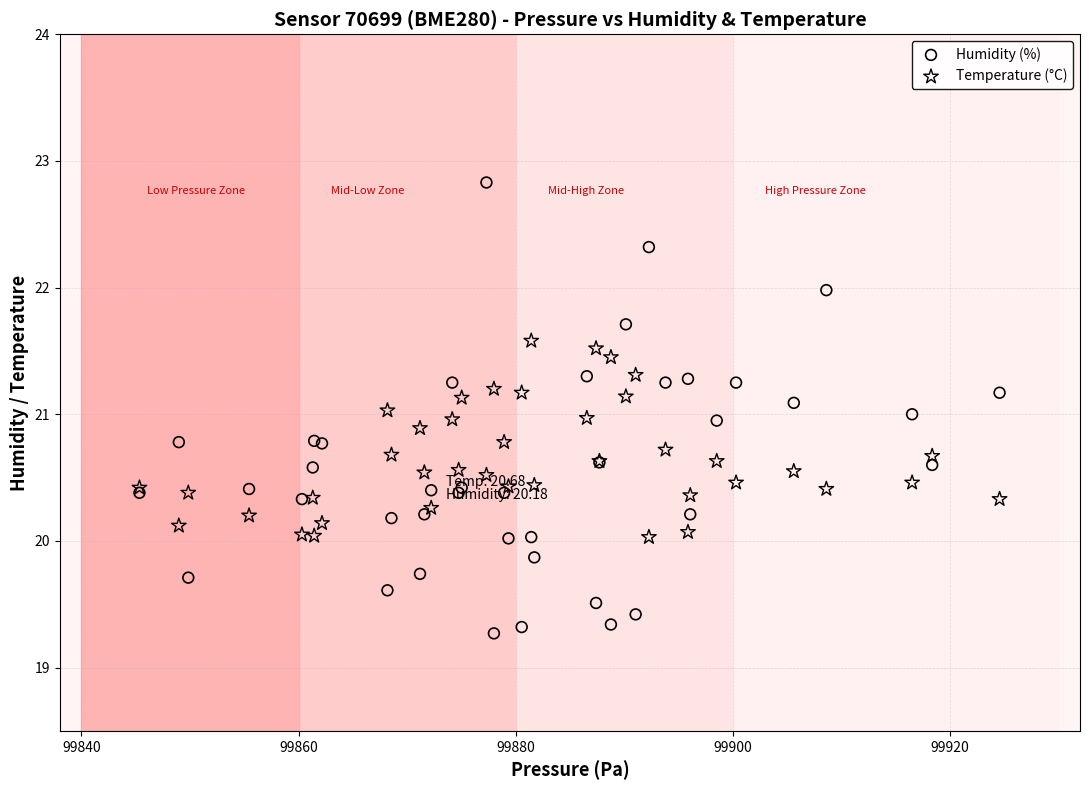

Which series contains the highest Y value?

Humidity (%)